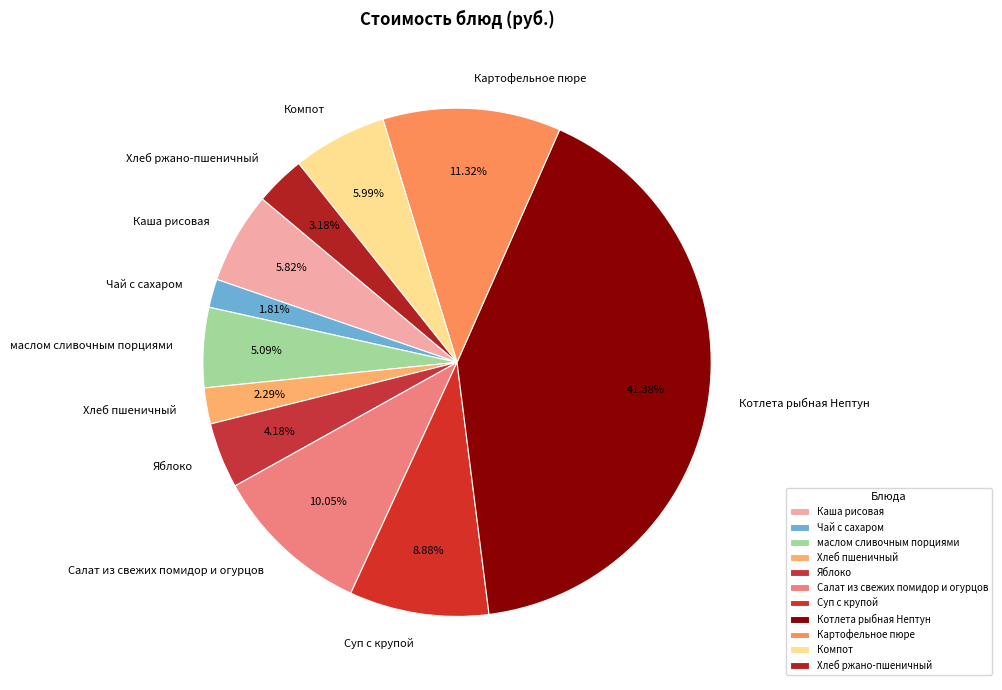

To the nearest percent, what is the average slice percentage?

9%